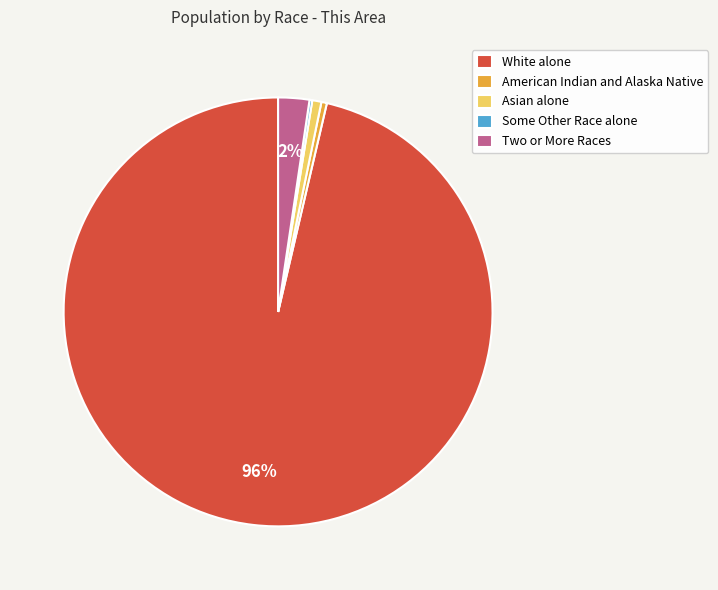

True or false: Two or More Races accounts for 2% of the total.

True